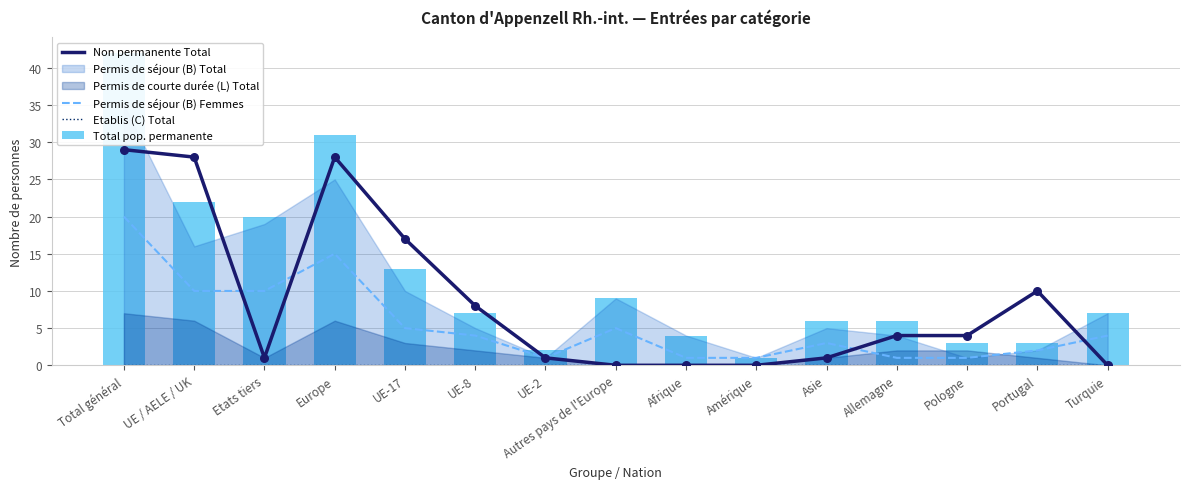

Which series reaches the minimum Y coordinate?

Non permanente Total